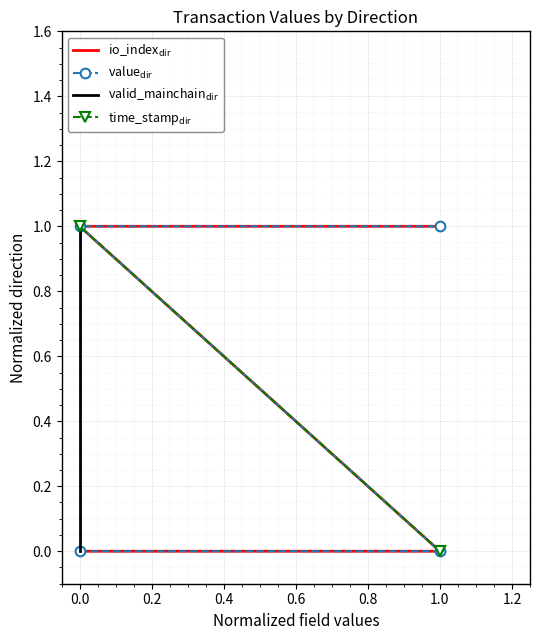

Is it true that valid_mainchain$_{\mathrm{dir}}$ equals 1 at 0.0?

False